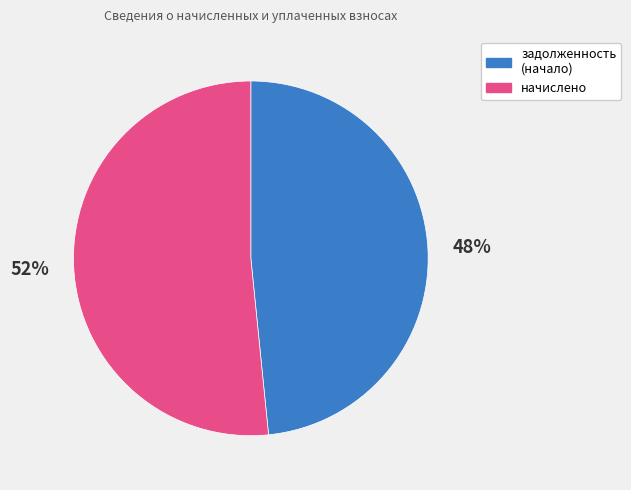

Rank the categories by value from lowest to highest.

задолженность (начало), начислено